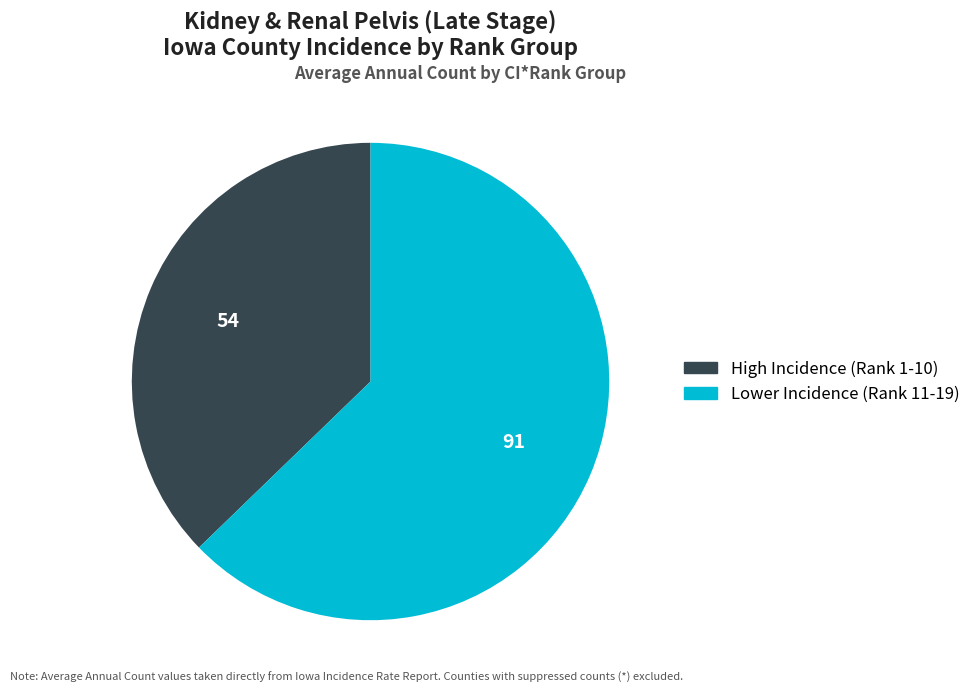

Is there any slice that represents more than half of the pie?

Yes